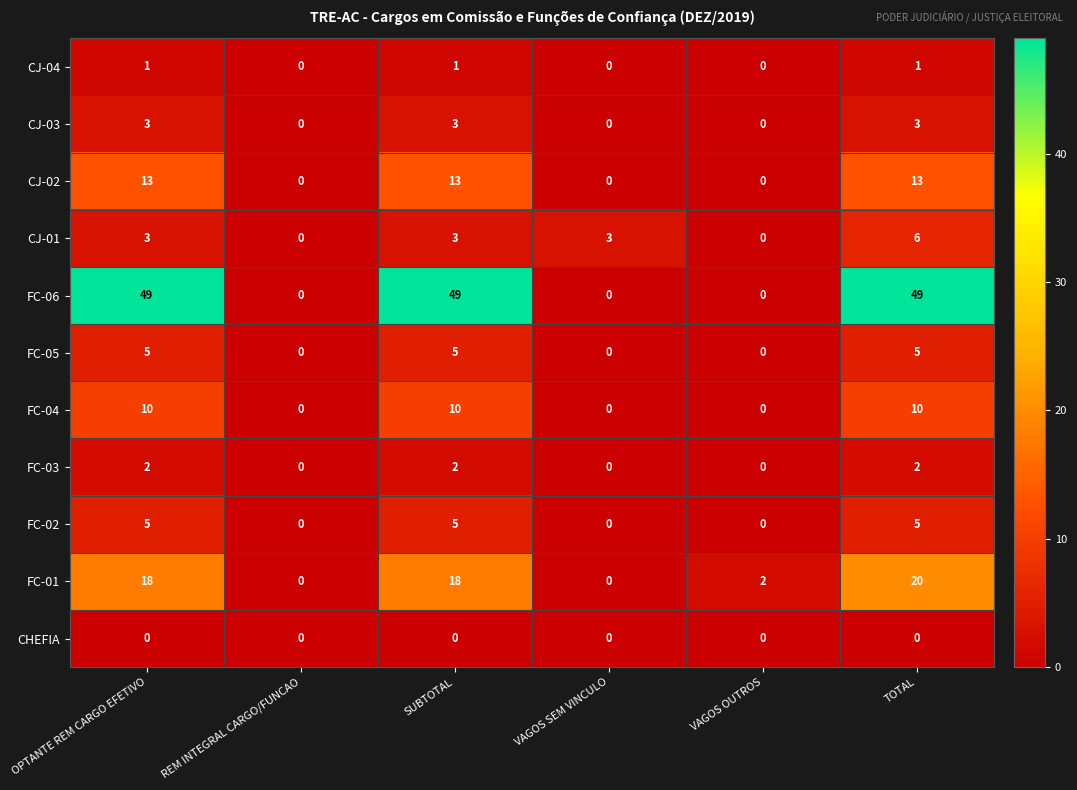

What is the difference between the maximum and second lowest values in the CJ-02 series?

13